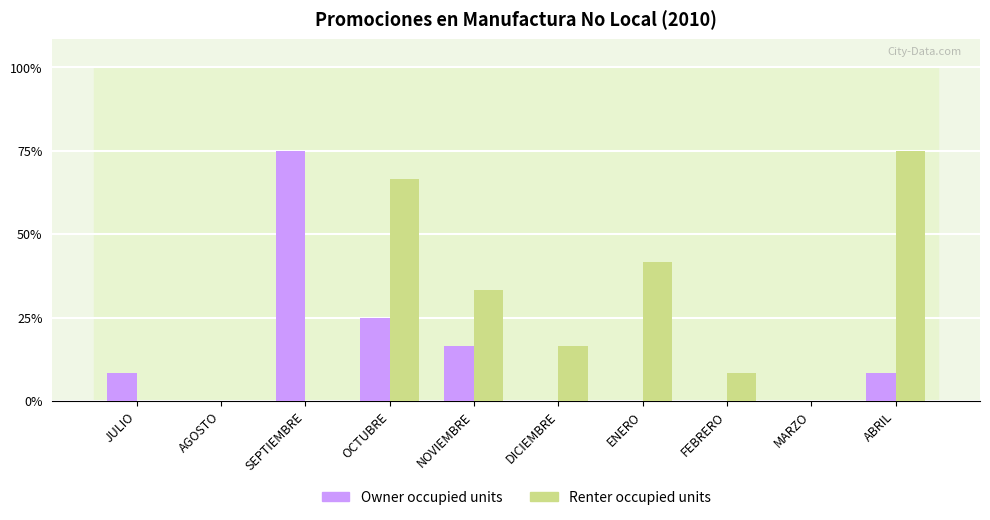

What is the average value of the Renter occupied units series?

3